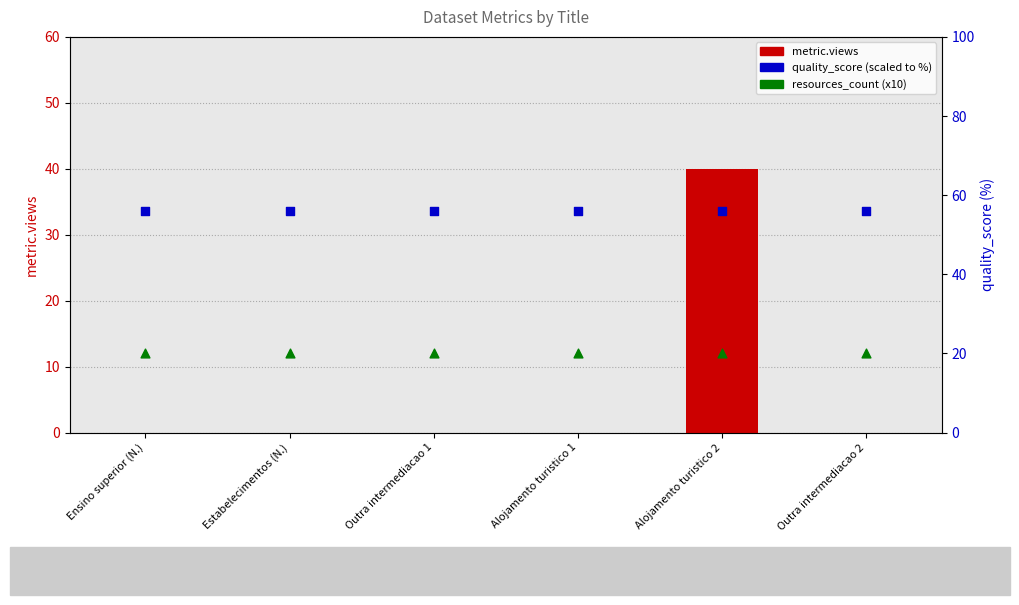

What are all the series names shown in the legend?

metric.views, quality_score (scaled), resources_count (x10)